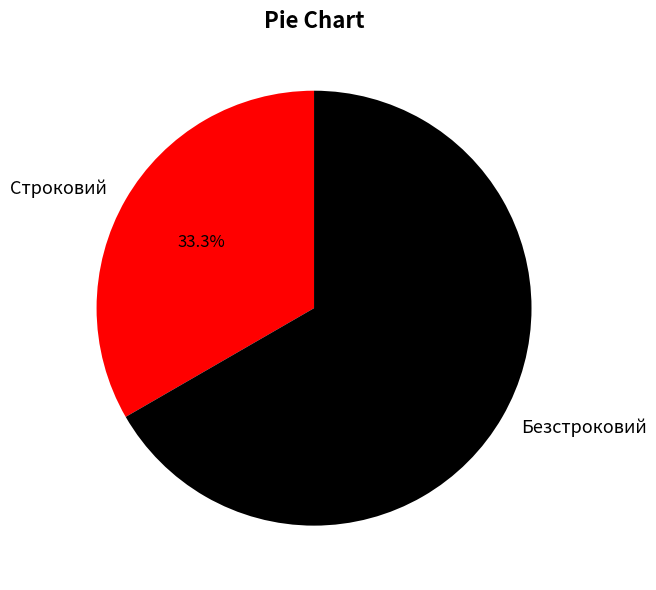

Which category has the smallest portion of the pie?

Строковий